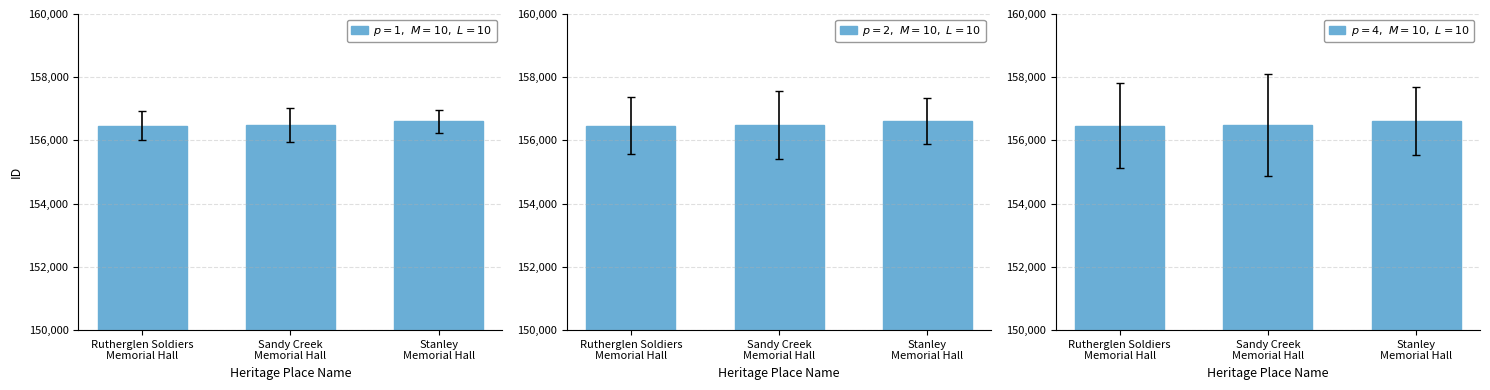

Which series has the largest total across all categories?

$p=1,\ M=10,\ L=10$